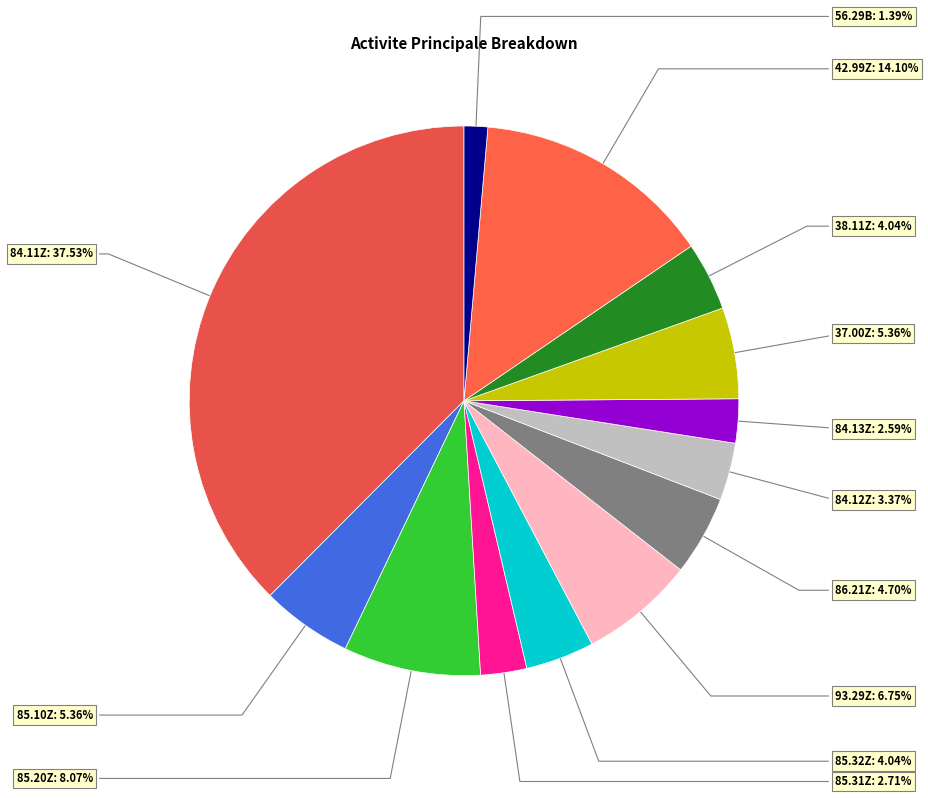

Between 56.29B and 86.21Z, which is larger?

86.21Z